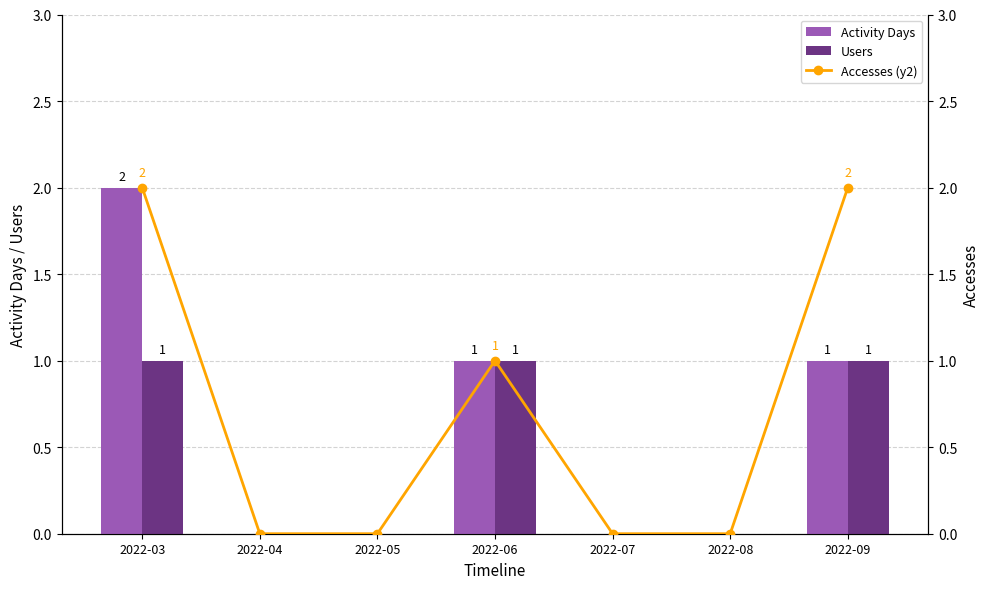

What are all the series names shown in the legend?

Activity Days, Users, Accesses (y2)